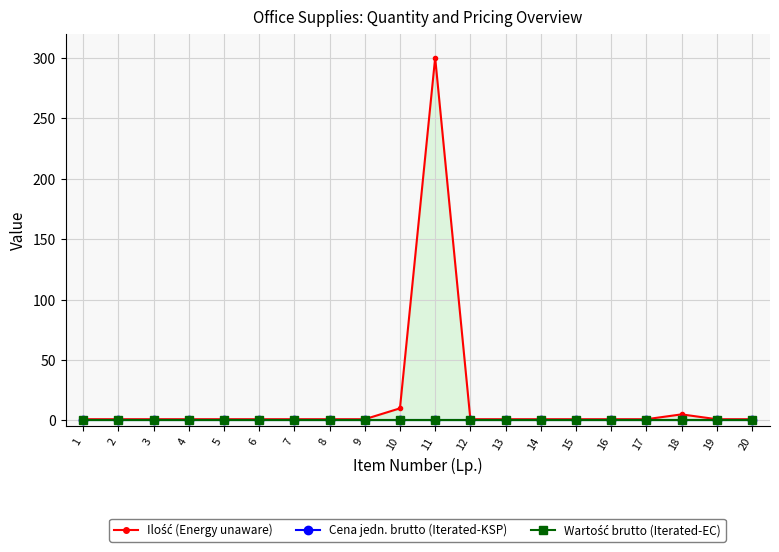

True or false: Cena jedn. brutto and Wartość brutto intersect in this chart.

False